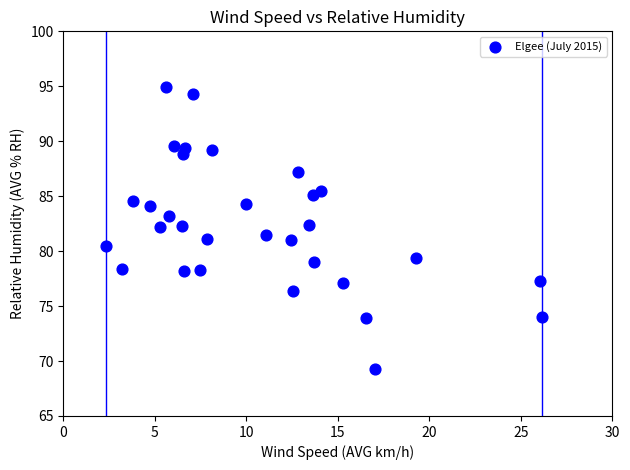

What is the range of X values (max minus min)?

23.8